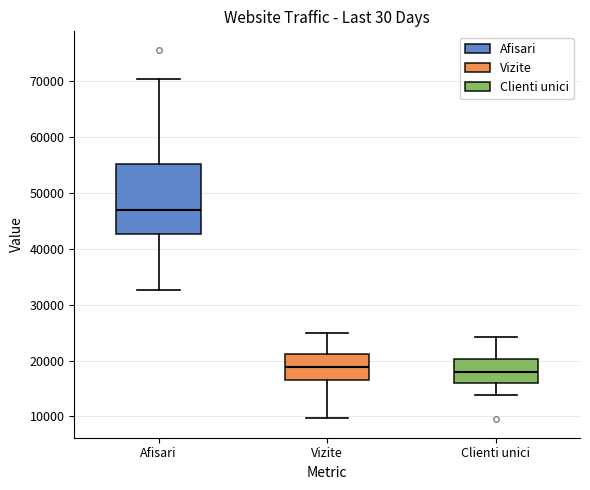

Reading left to right, read every box against the y-axis: the position of its median line, the range the box covers, and the ends of its whiskers. The values are not printed on the chart, so give them approximately, as read against the axis.

Afisari: median 47000, box 43000 to 55000, whiskers 33000 to 70000
Vizite: median 19000, box 17000 to 21000, whiskers 10000 to 25000
Clienti unici: median 18000, box 16000 to 20000, whiskers 14000 to 24000